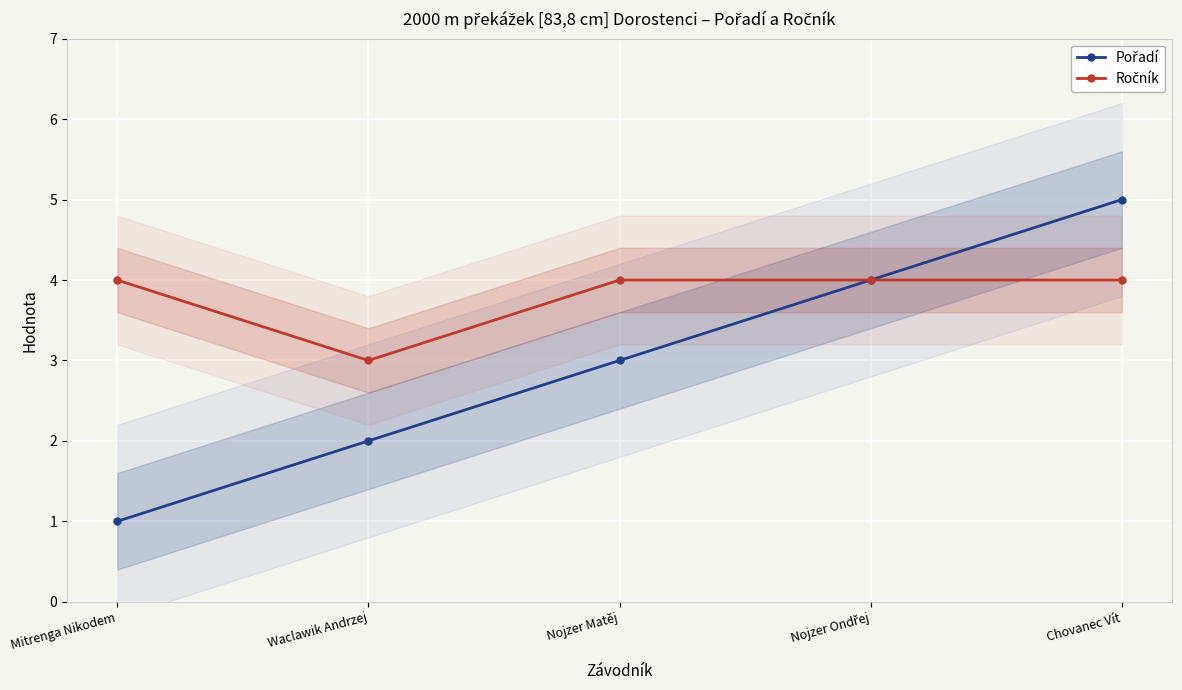

What is the difference between the Ročník values at Waclawik Andrzej and Nojzer Ondřej?

1